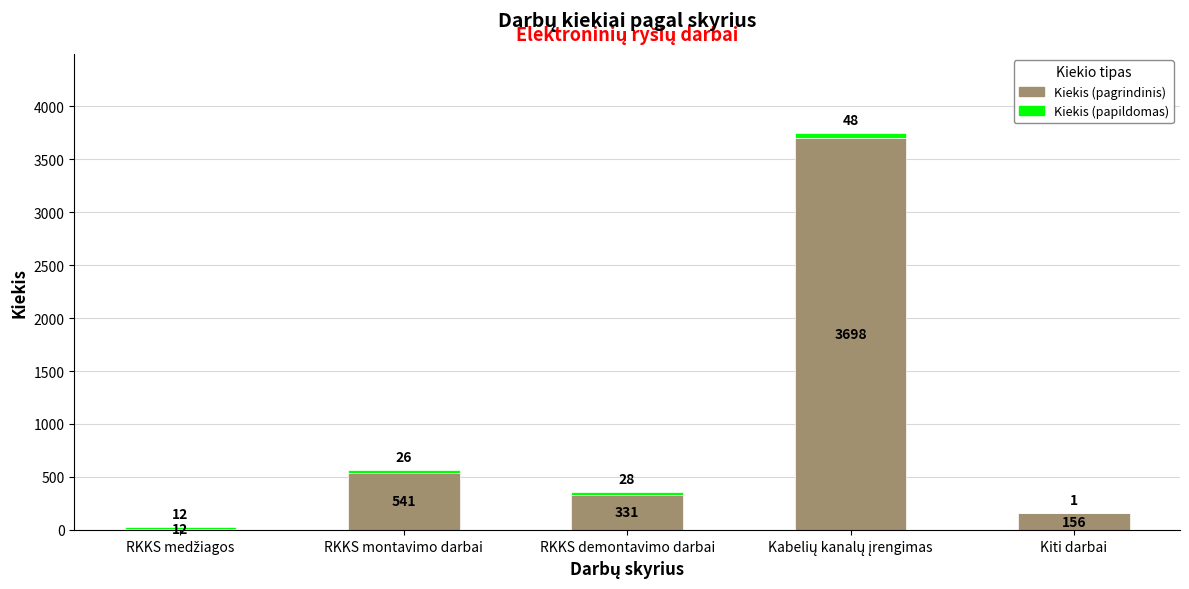

What is the sum of all Kiekis (pagrindinis) values?

4738